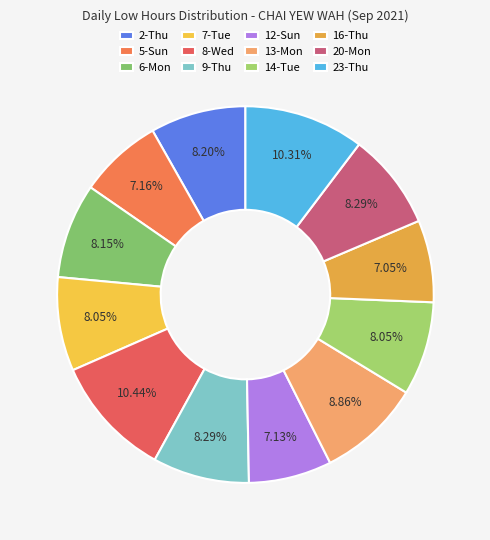

True or false: 9-Thu accounts for 22% of the total.

False